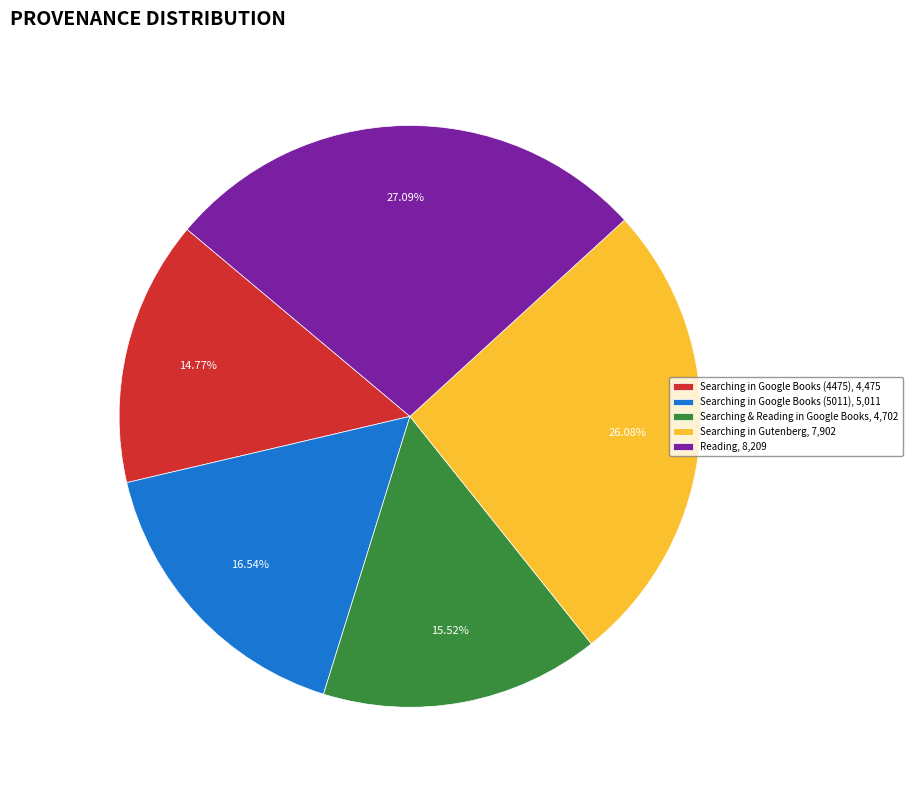

Approximately how many times larger is the value at Reading, 8,209 compared to Searching & Reading in Google Books, 4,702?

1.7